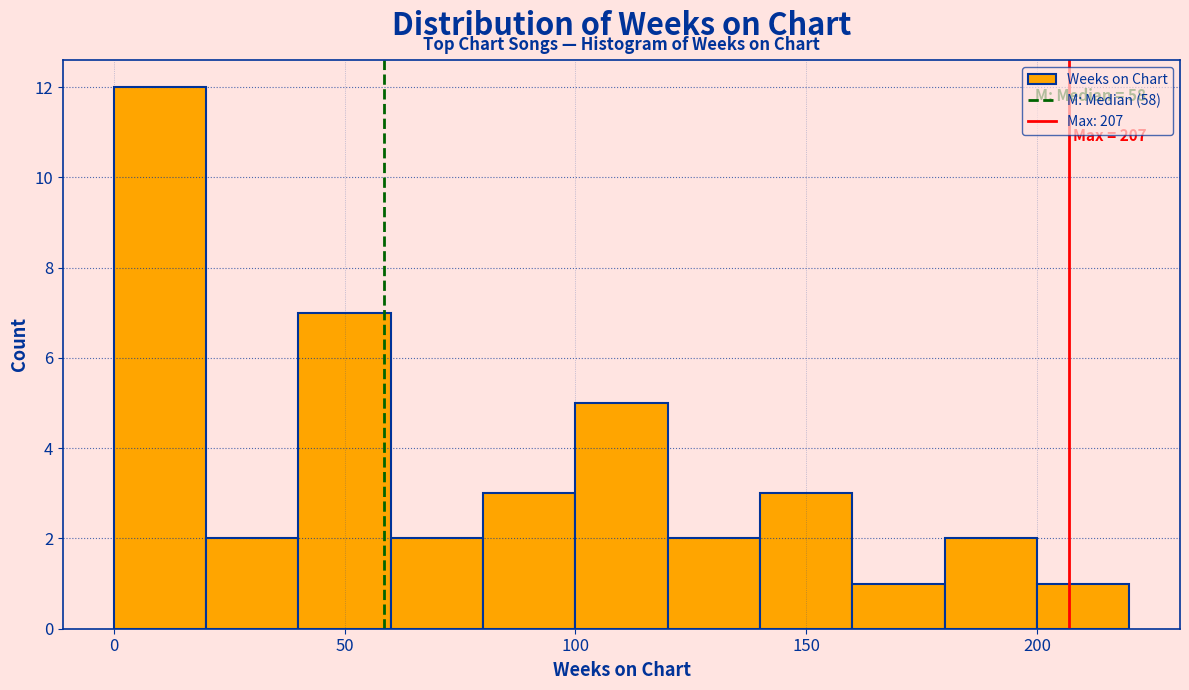

Over which range of the x-axis is the bar tallest?

0 to 20